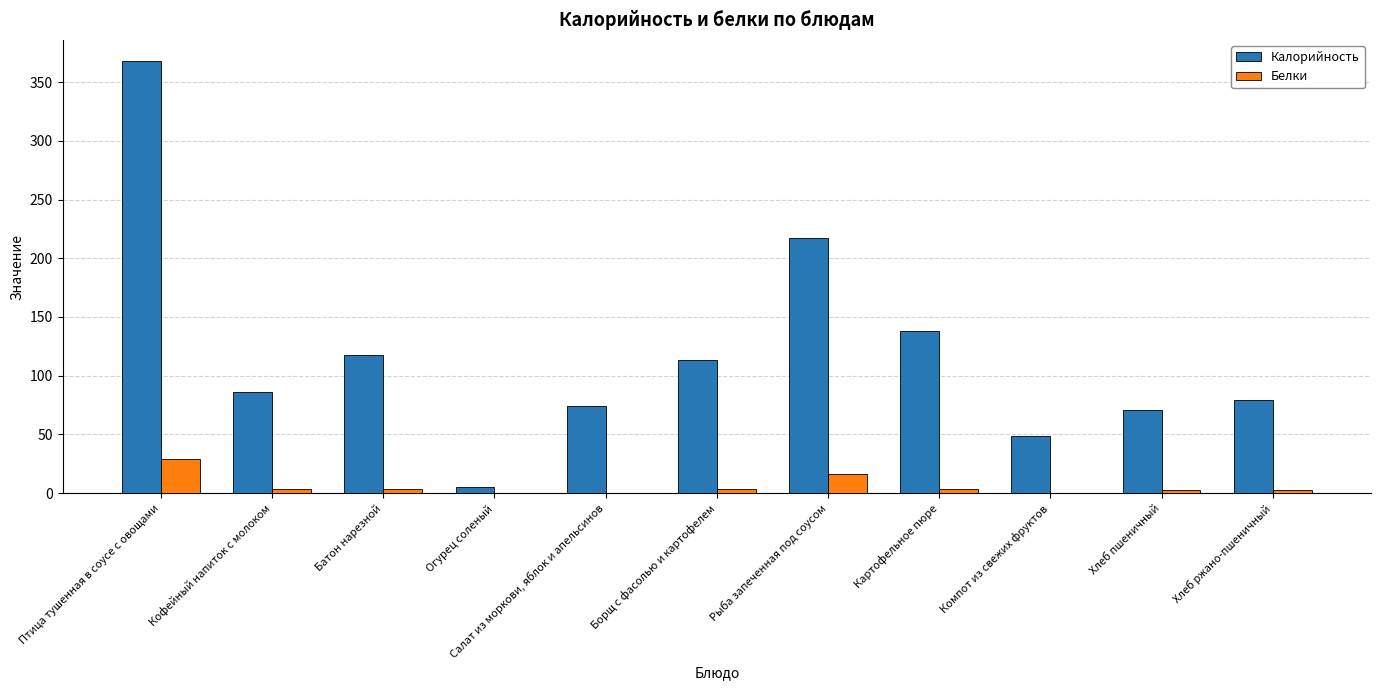

What is the difference between the Калорийность values at Рыба запеченная под соусом and Салат из моркови, яблок и апельсинов?

143.3